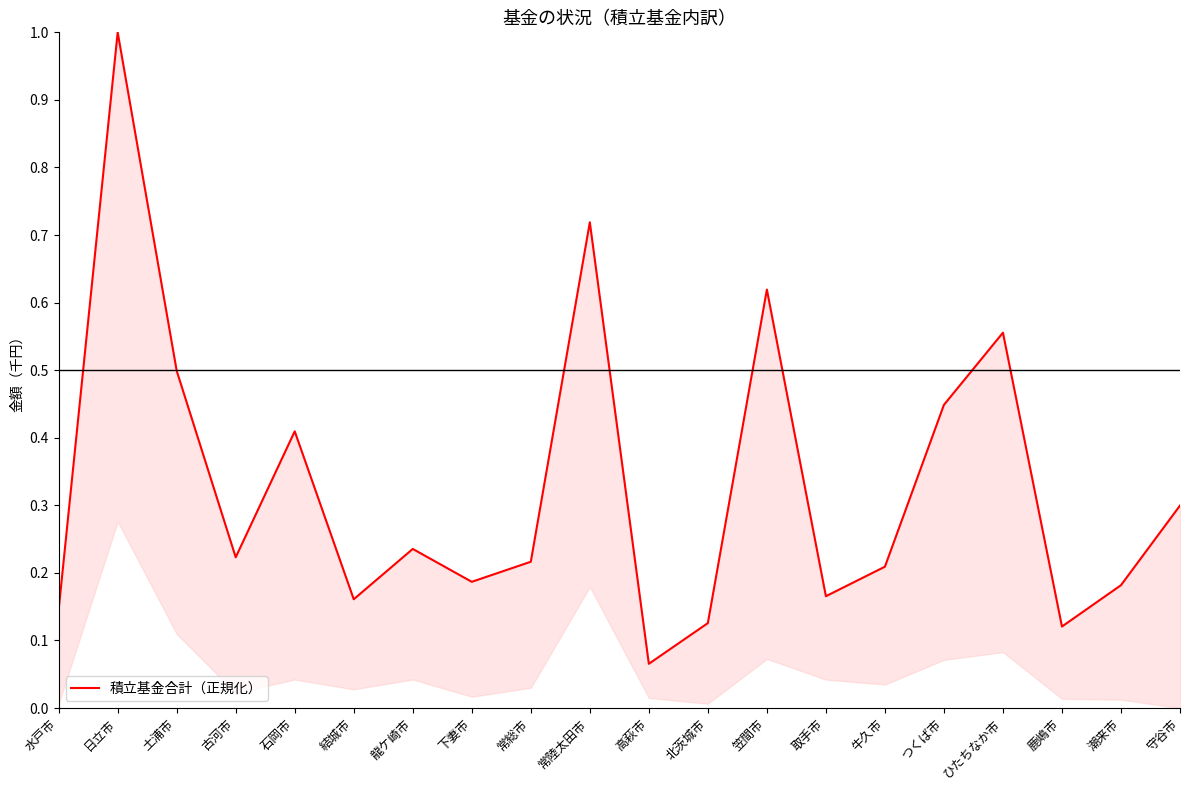

Which label corresponds to the smallest value in the chart?

高萩市